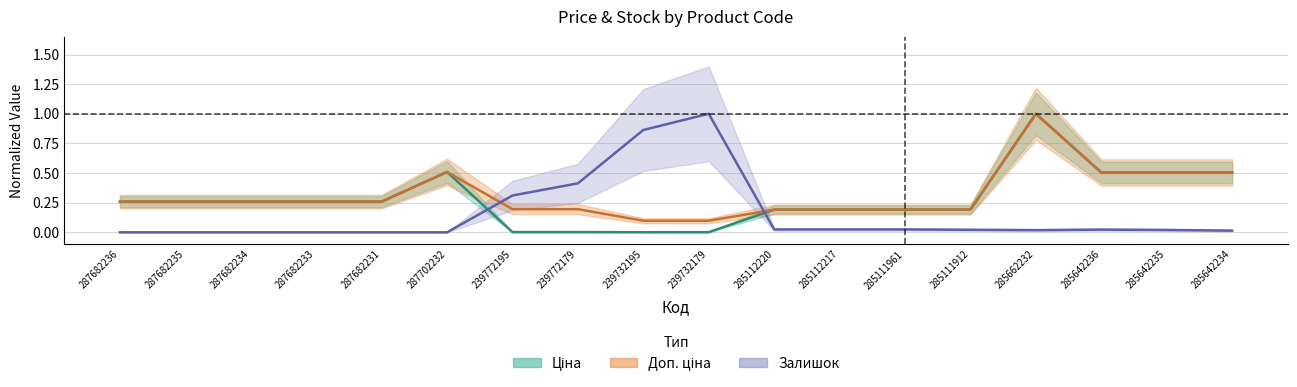

True or false: Залишок and Доп. ціна intersect in this chart.

True